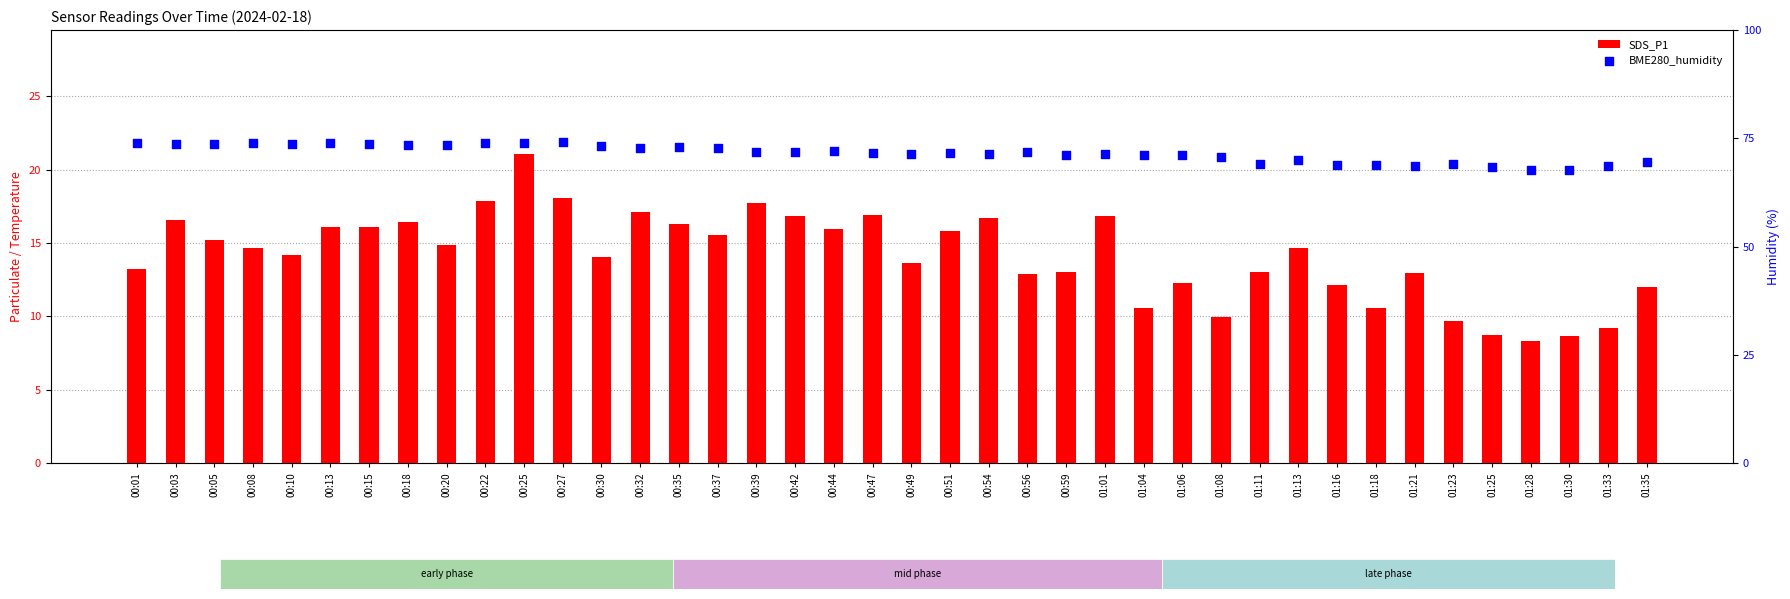

Which series has the widest spread of Y values?

SDS_P1